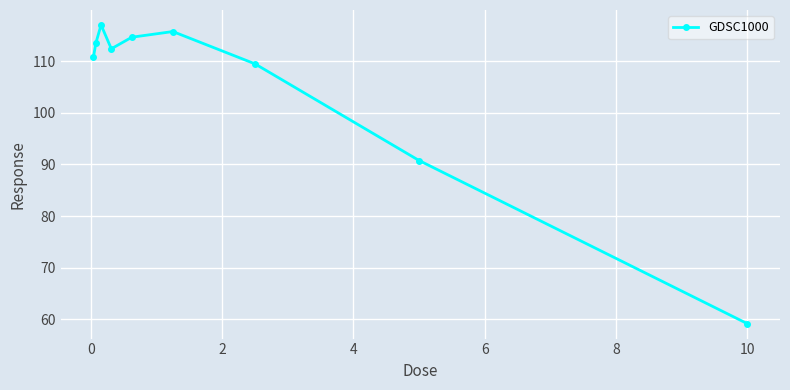

How many interior local peaks (higher than both neighbors) does the data have?

2